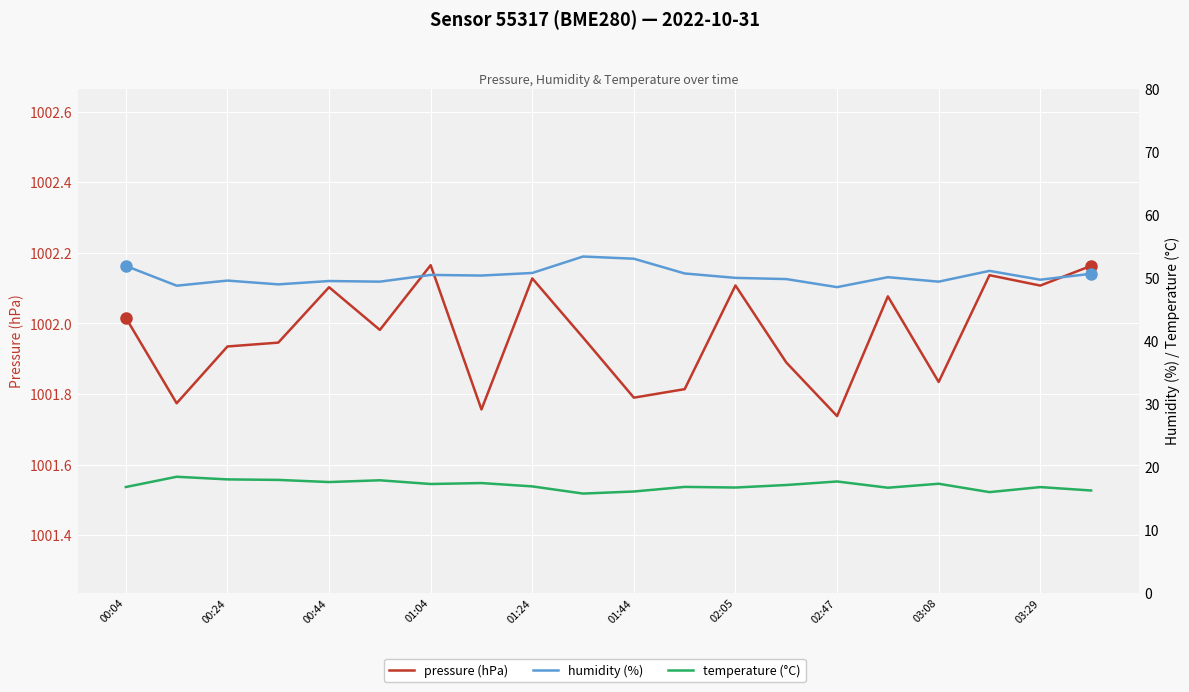

What position from the right is 13?

7